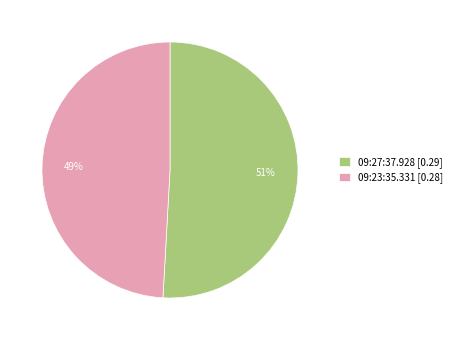

Combined, do 09:27:37.928 [0.29] and 09:23:35.331 [0.28] account for over 50%?

Yes